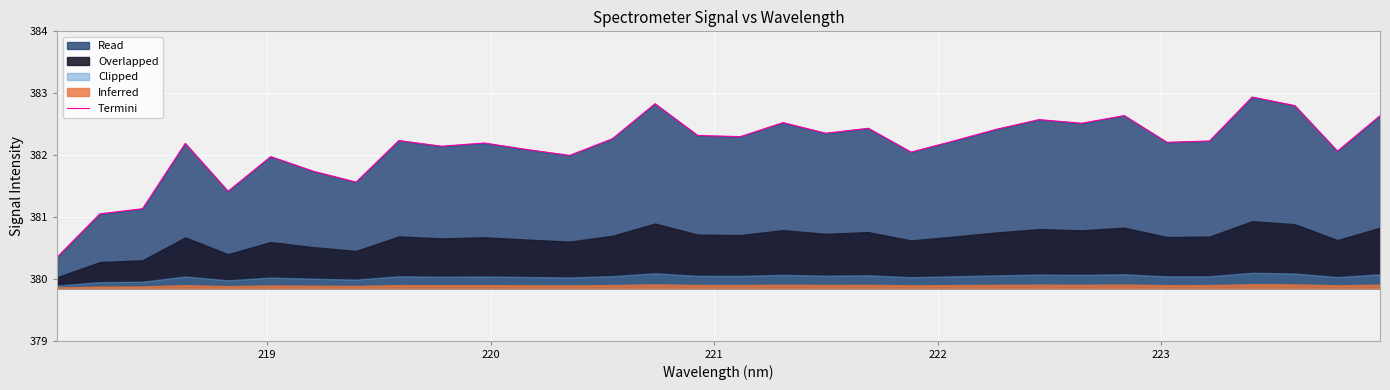

Reading left to right, extract all data points from this chart.

380.4	381.1	381.1	382.2	381.4	382.0	381.7	381.6	382.2	382.1	382.2	382.1	382.0	382.3	382.8	382.3	382.3	382.5	382.4	382.4	382.0	382.2	382.4	382.6	382.5	382.6	382.2	382.2	382.9	382.8	382.1	382.6